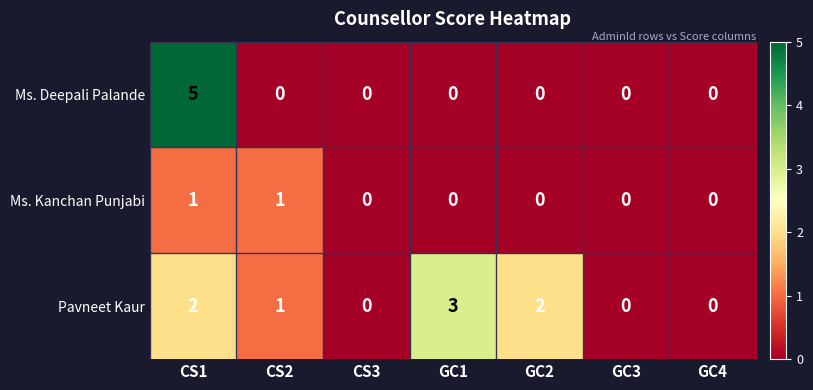

Reading right to left, extract all data points from this chart.

Ms. Deepali Palande: 0	0	0	0	0	0	5
Ms. Kanchan Punjabi: 0	0	0	0	0	1	1
Pavneet Kaur: 0	0	2	3	0	1	2